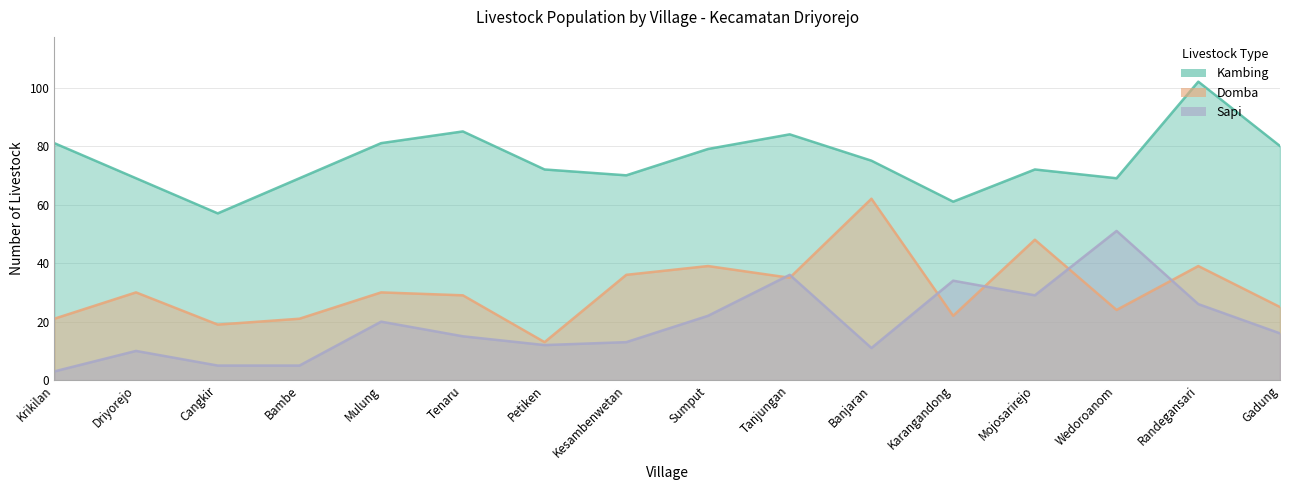

Which category has the lowest value across all series?

Krikilan